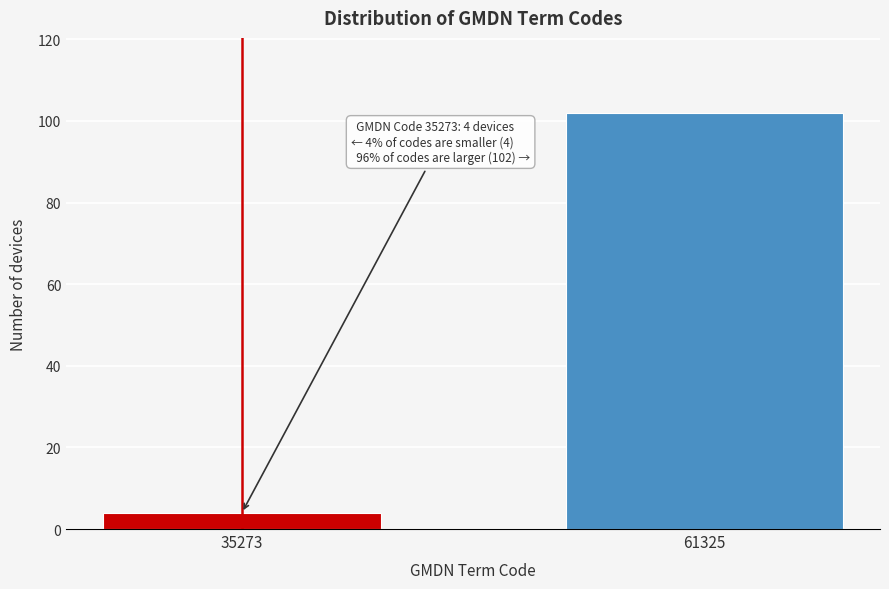

Reading right to left, extract all data points from this chart.

102	4